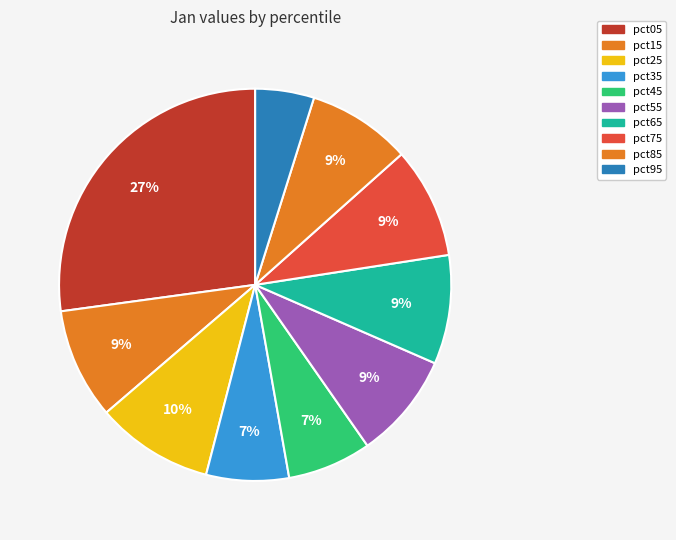

What is the largest slice in the pie chart?

pct05